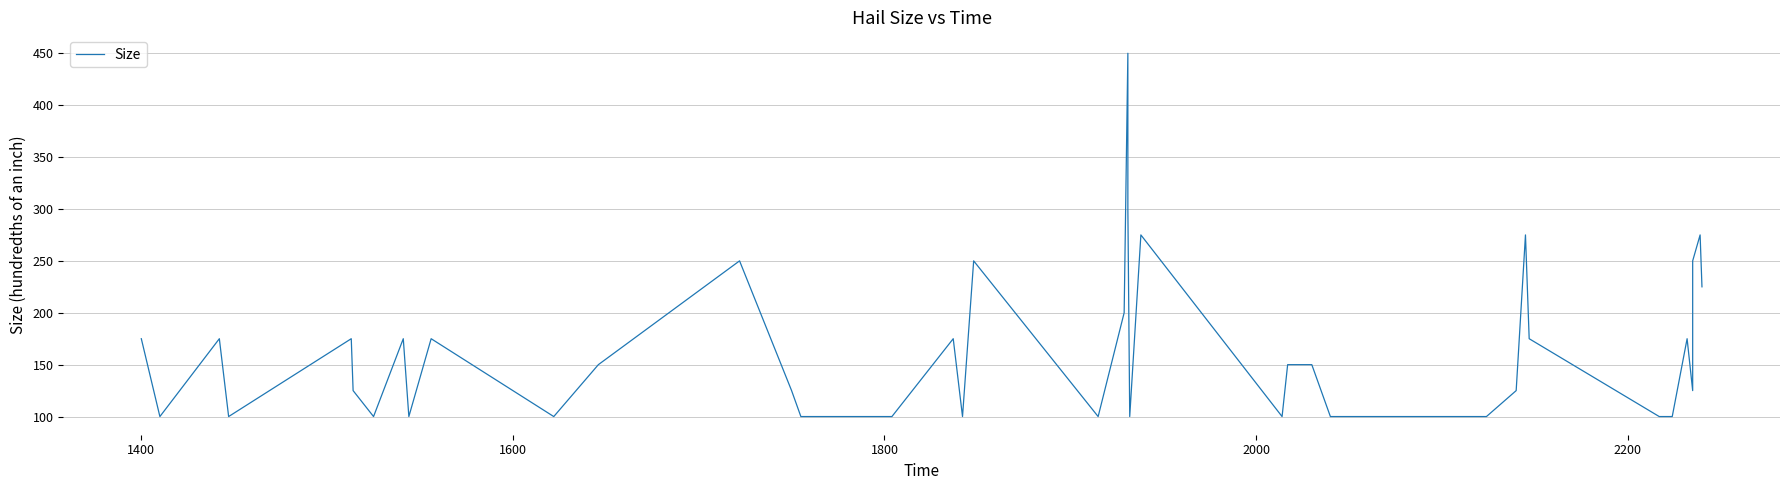

Reading left to right, list all the values displayed in this chart.

175	100	175	100	175	125	100	175	100	175	100	150	250	125	100	100	175	100	250	100	200	450	300	100	275	100	150	150	100	100	125	275	175	100	100	175	125	250	275	225